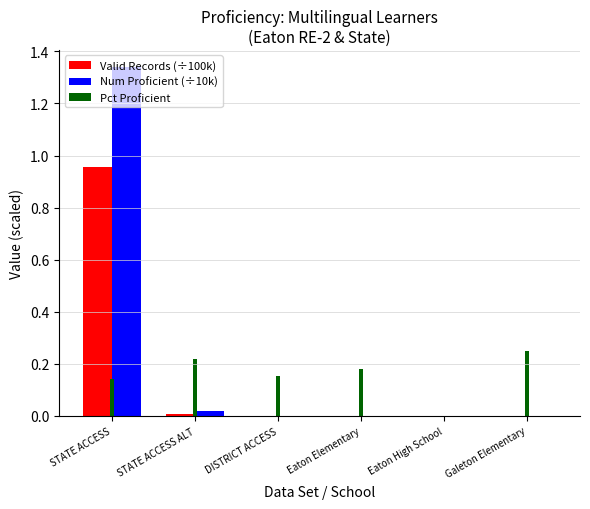

Which series has the largest total across all categories?

Num Proficient (÷10k)